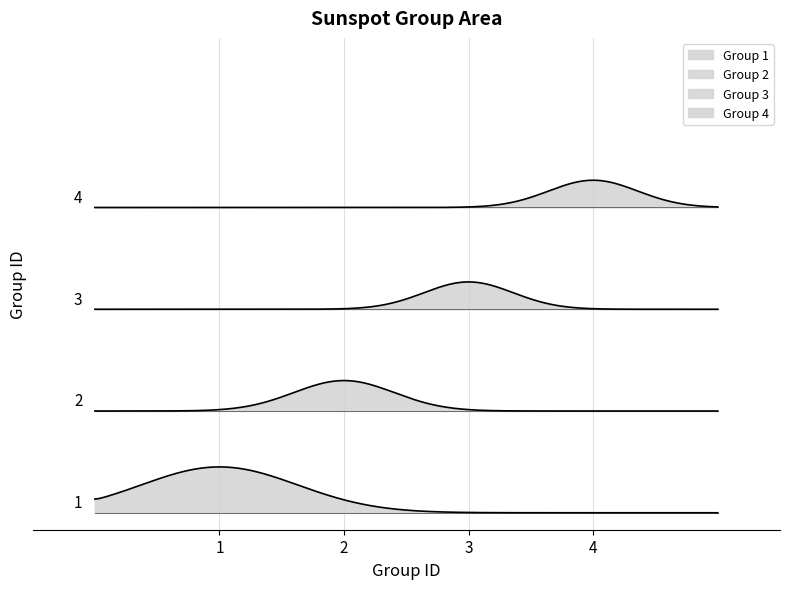

Reading left to right, extract all data points from this chart.

1=9.2	2=1.7	3=0.2	4=0.1